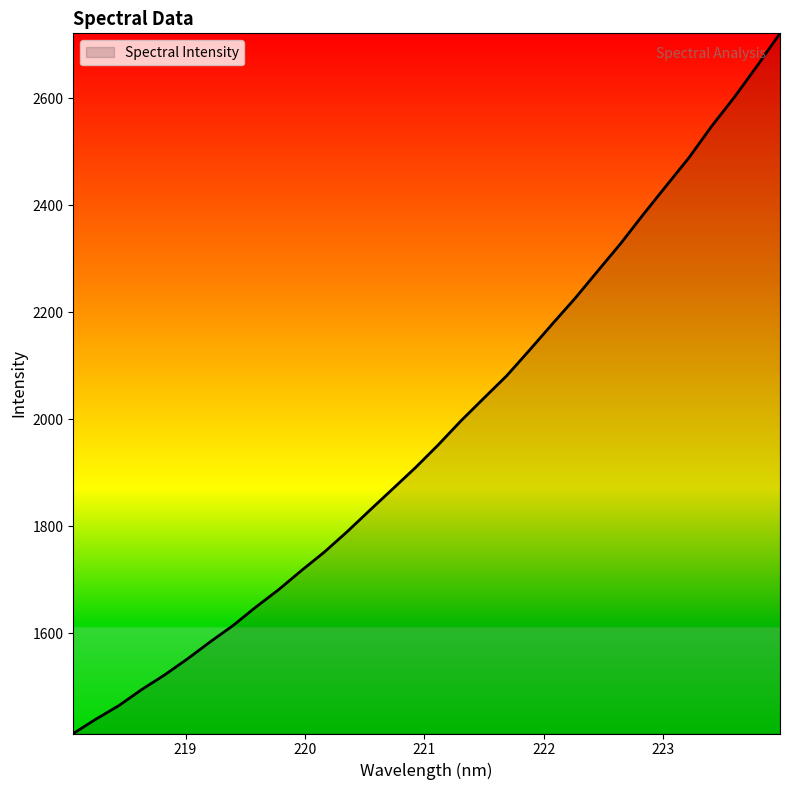

What is the smallest value displayed?

1412.5